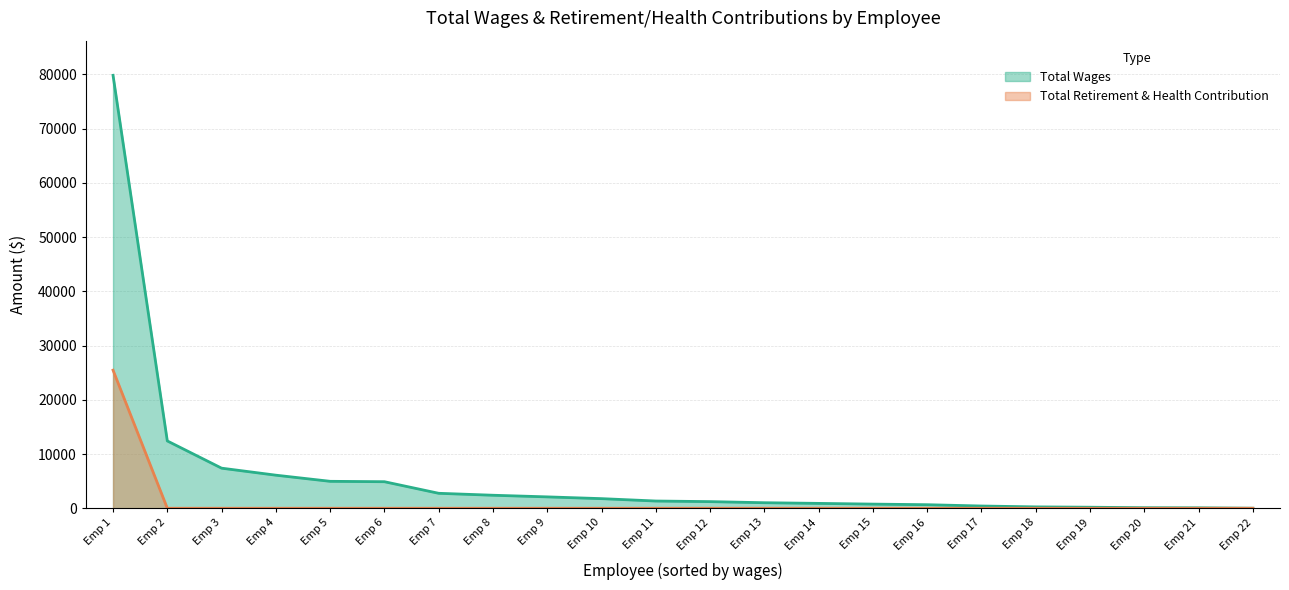

True or false: Total Retirement & Health Contribution and Total Wages cross at least once.

False